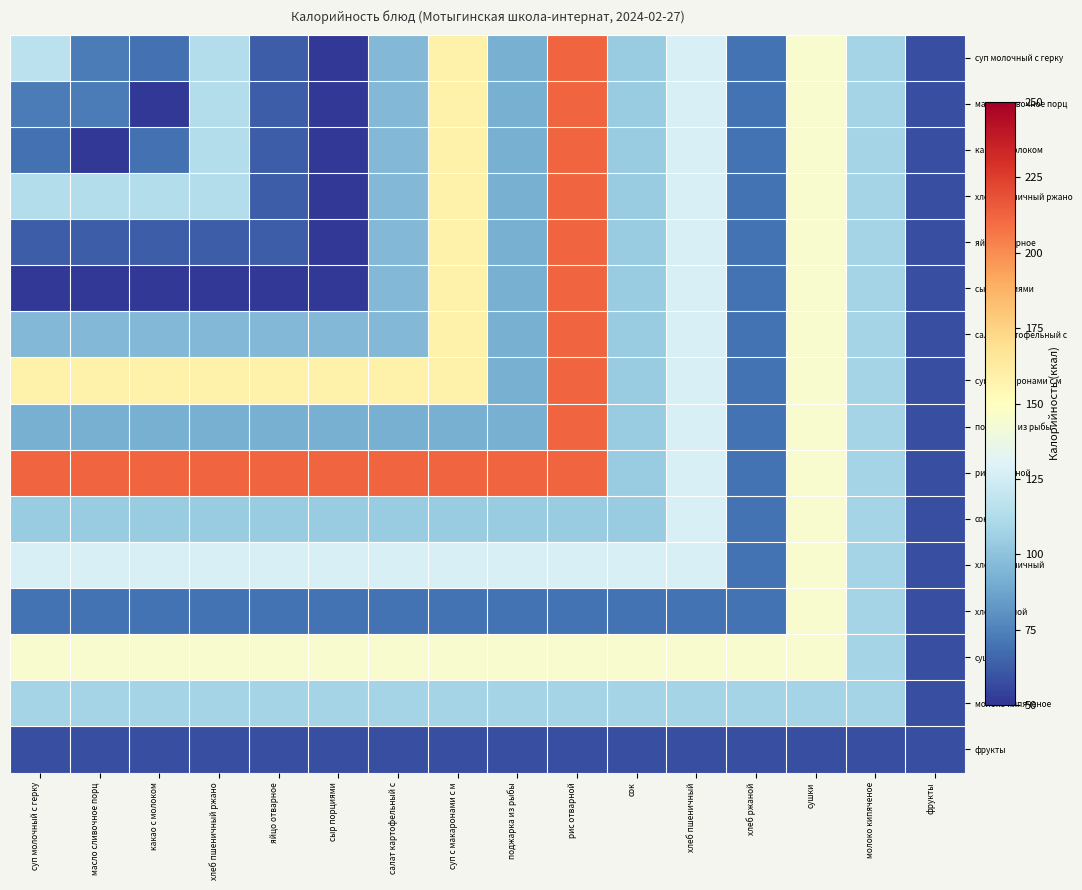

What is the difference between the highest and lowest values at сыр порциями?

161